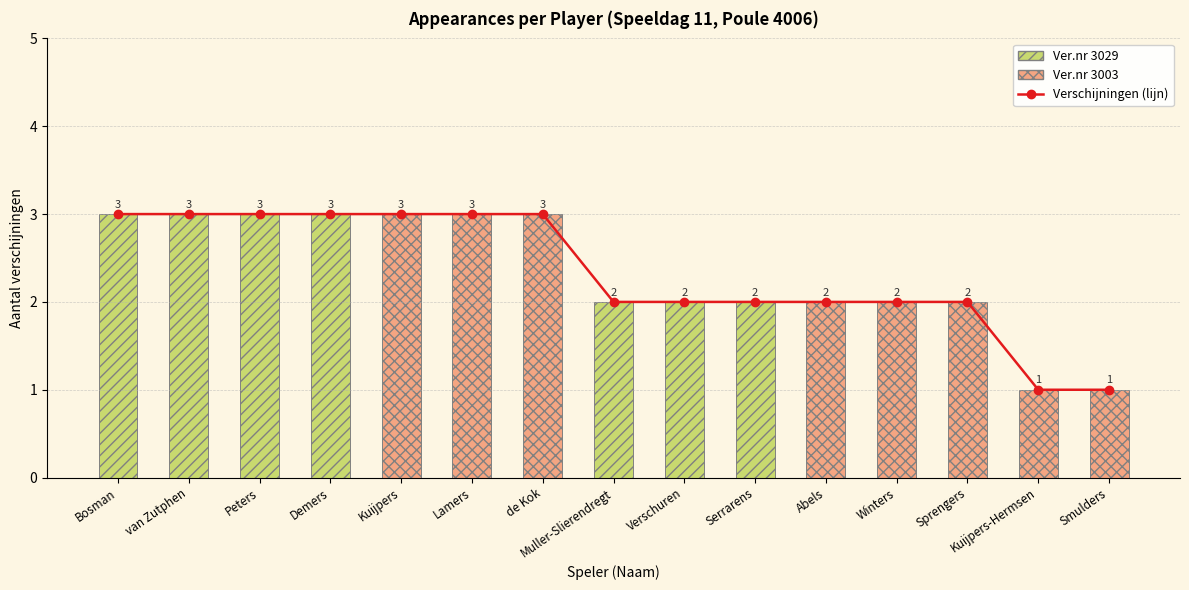

At which label does the data first exceed 2?

Bosman